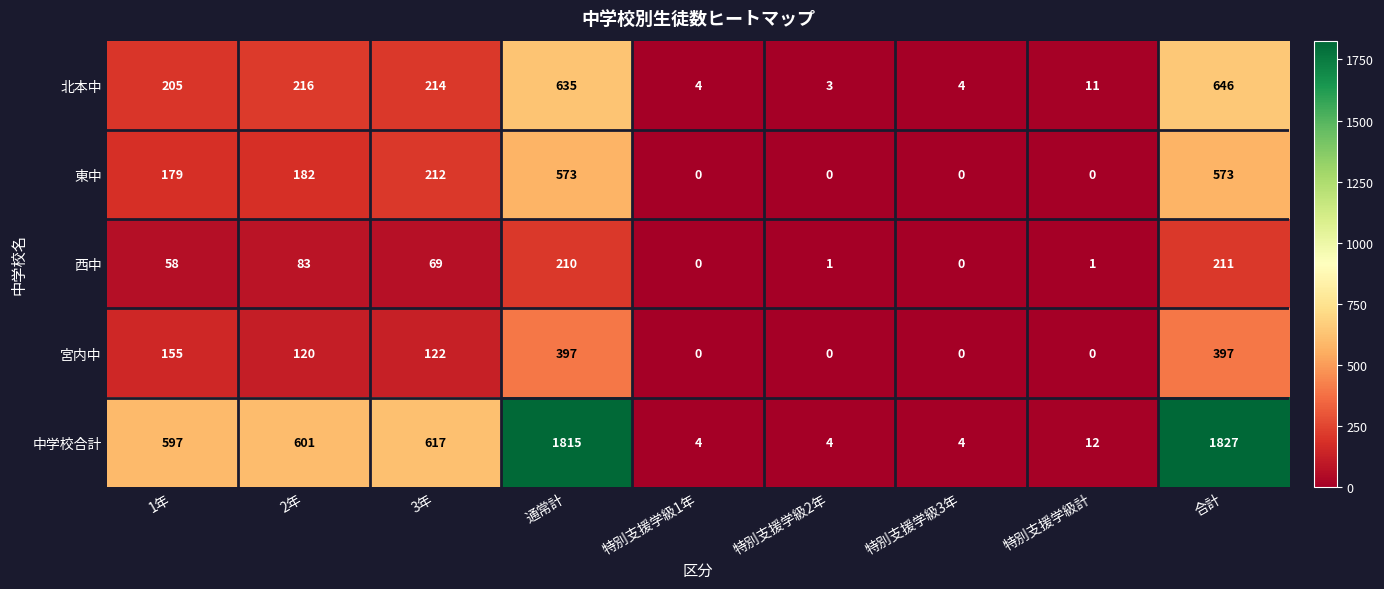

The 東中 series shows 0 at 特別支援学級1年. True or false?

True